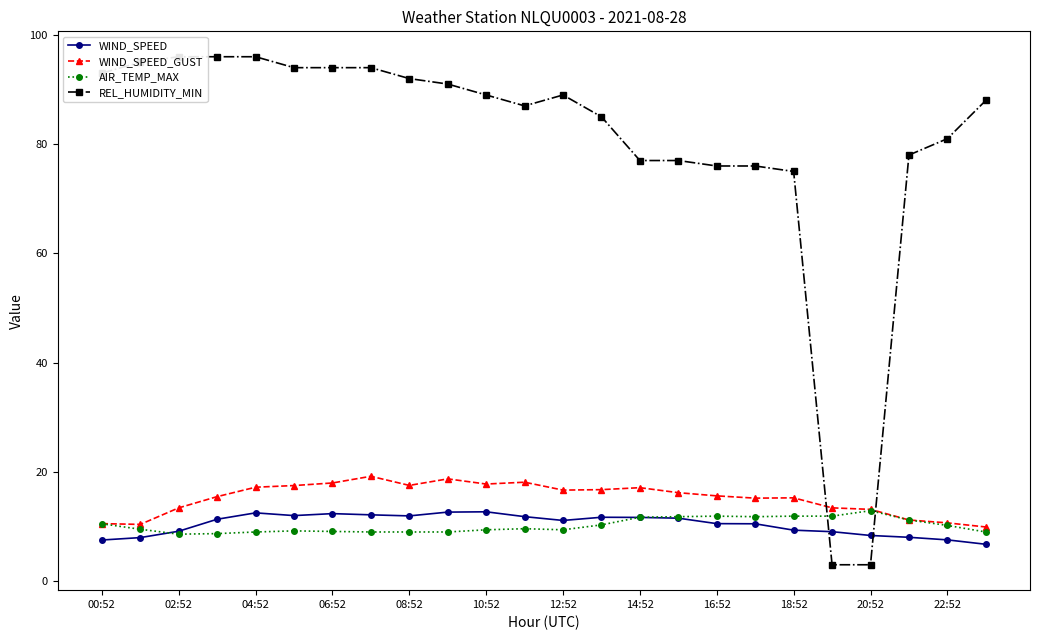

True or false: REL_HUMIDITY_MIN and WIND_SPEED_GUST cross at least once.

True